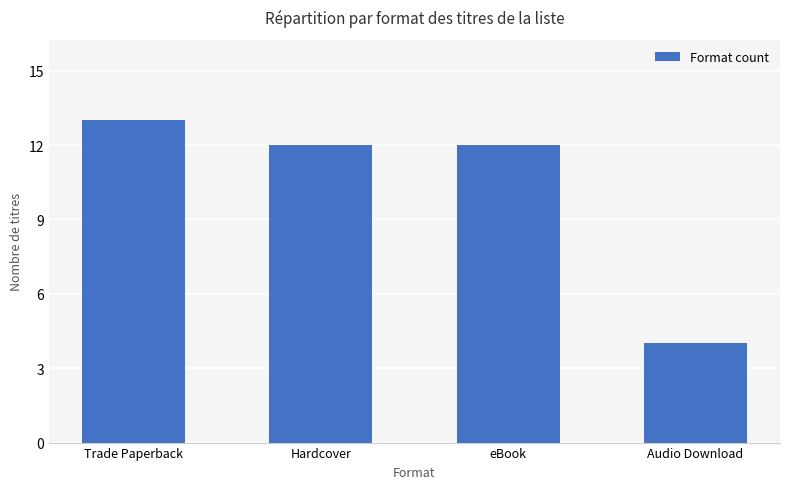

What is the ratio of the value at Trade Paperback to the value at eBook?

1.1